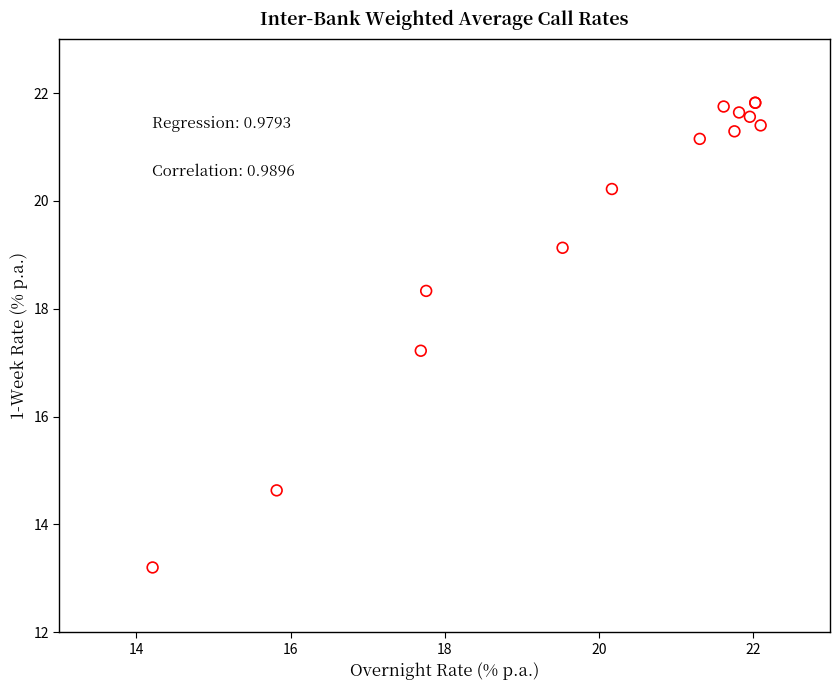

What Y value in the scatter plot is closest to 17?

17.2